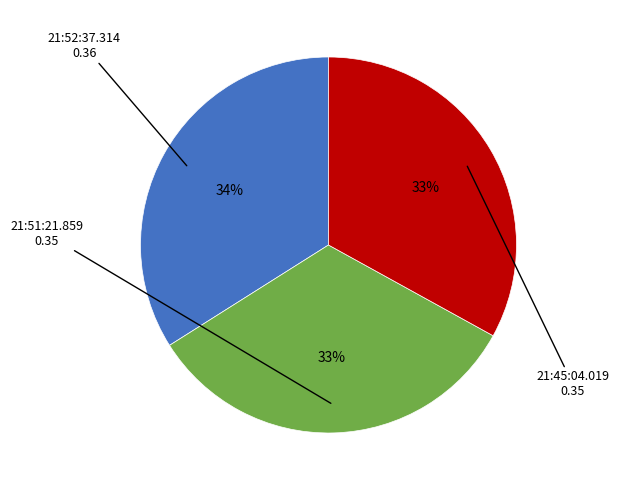

Does any single category account for the majority?

No